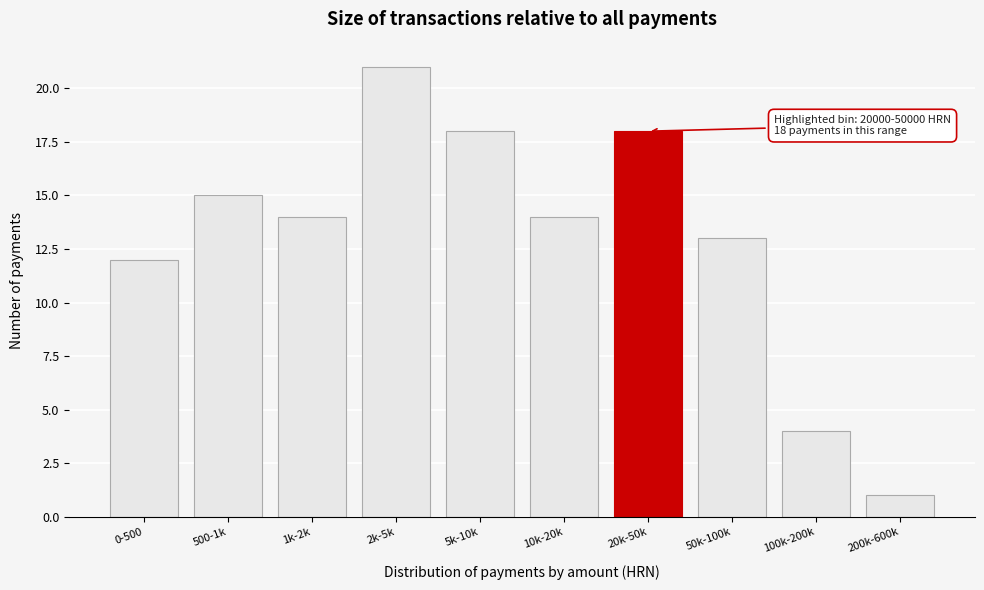

Reading left to right, transcribe all the data shown in this chart.

12	15	14	21	18	14	18	13	4	1